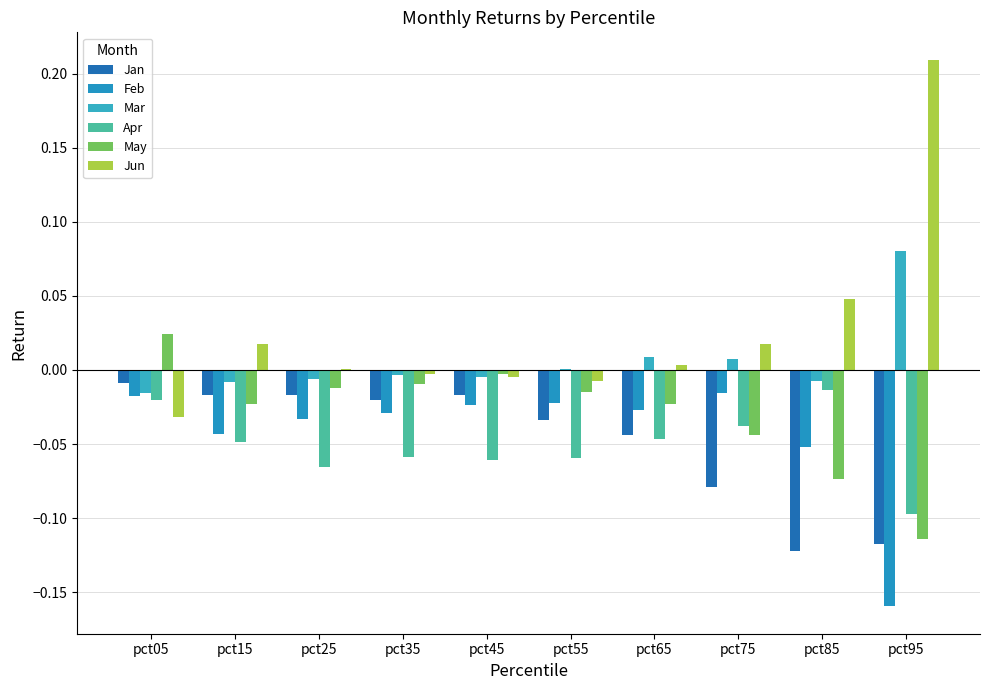

At which category is the sum across all series the highest?

pct05